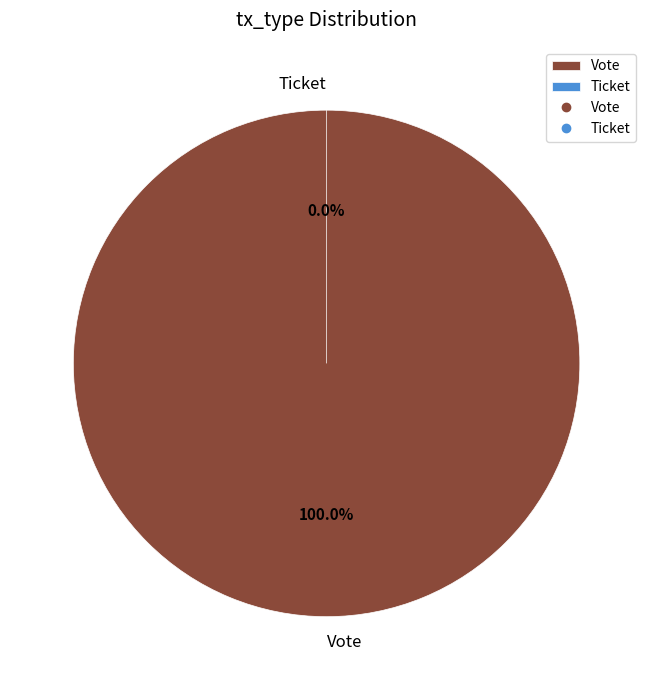

True or false: Vote (io_index=1) accounts for 100% of the total.

True